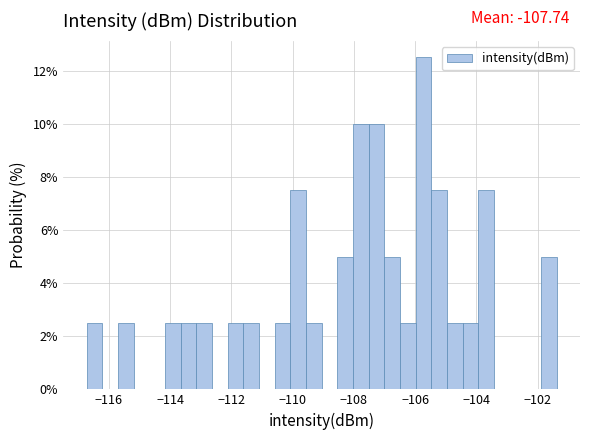

Around what value on the x-axis is the tallest bar? Give the approximate position of its centre, as read against the axis.

-105.8